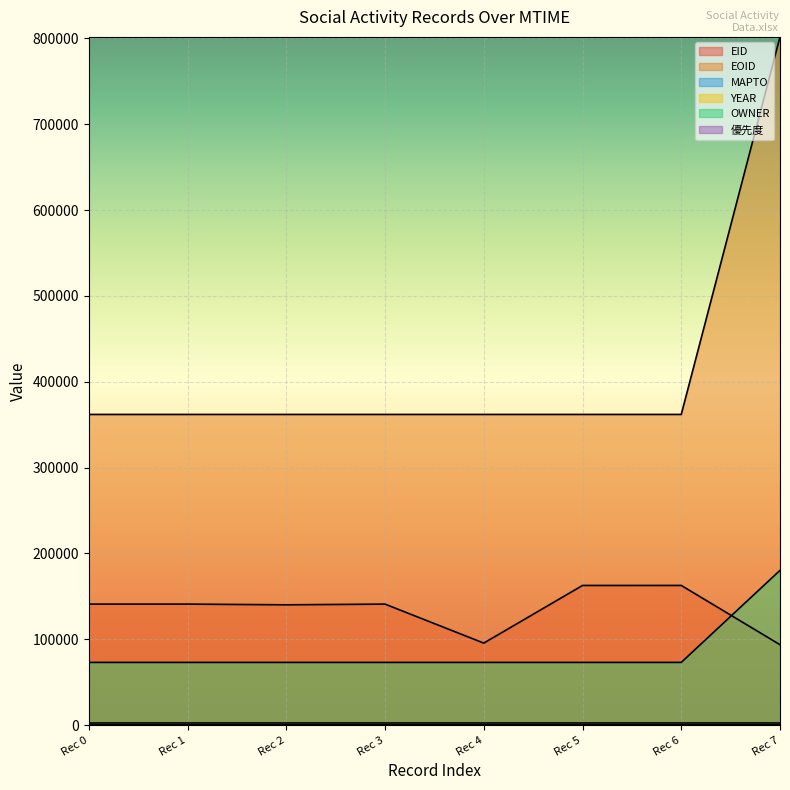

What is the difference between the second highest and minimum values in the 優先度 series?

8